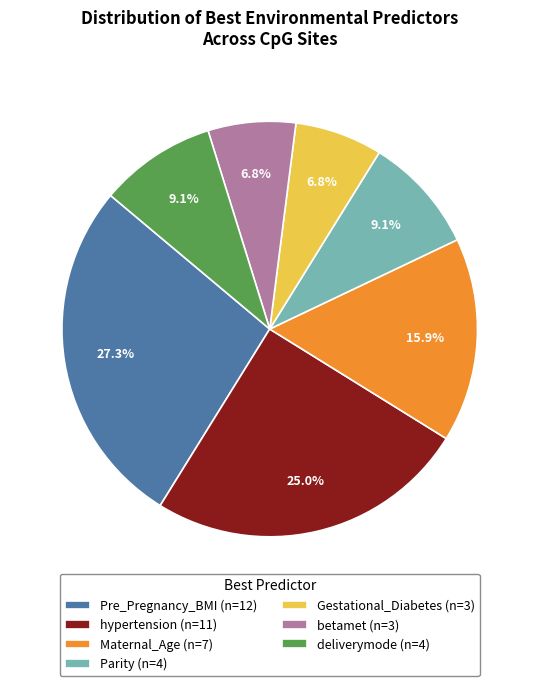

How many segments does this pie chart have?

7